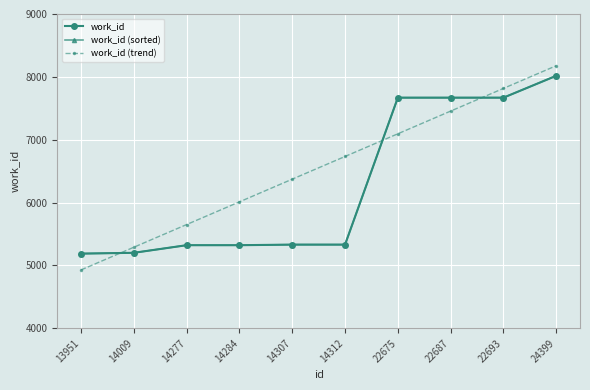

True or false: work_id has more than 2 points higher than both neighbors.

False